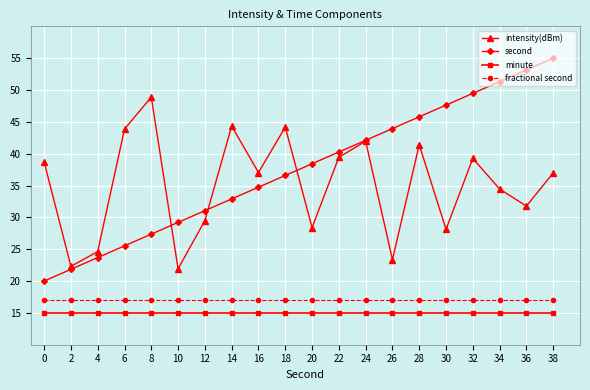

What is the highest value of the minute series?

15.0